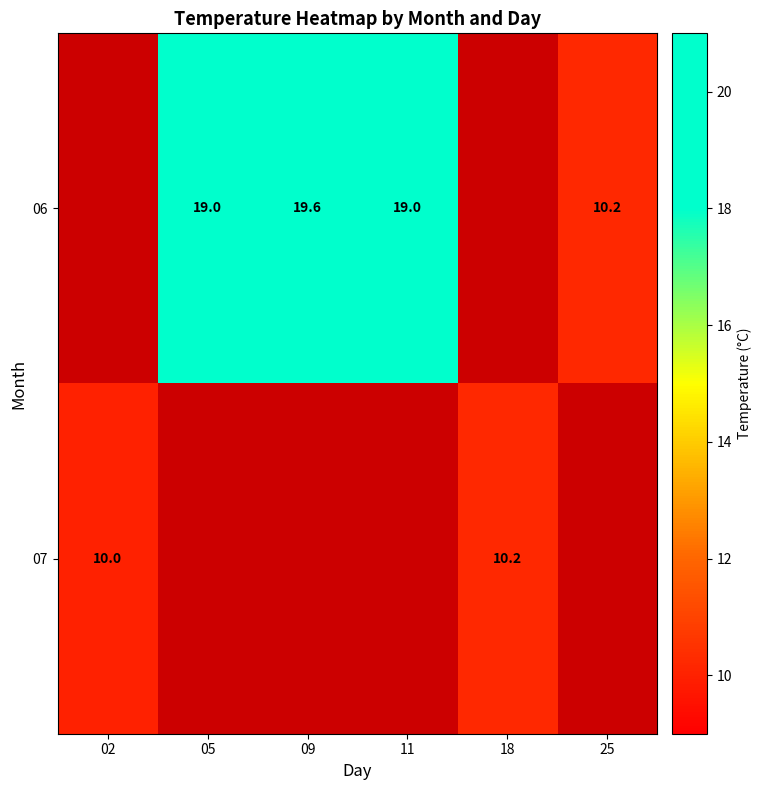

Is it true that 06 equals 9.4 at 05?

False